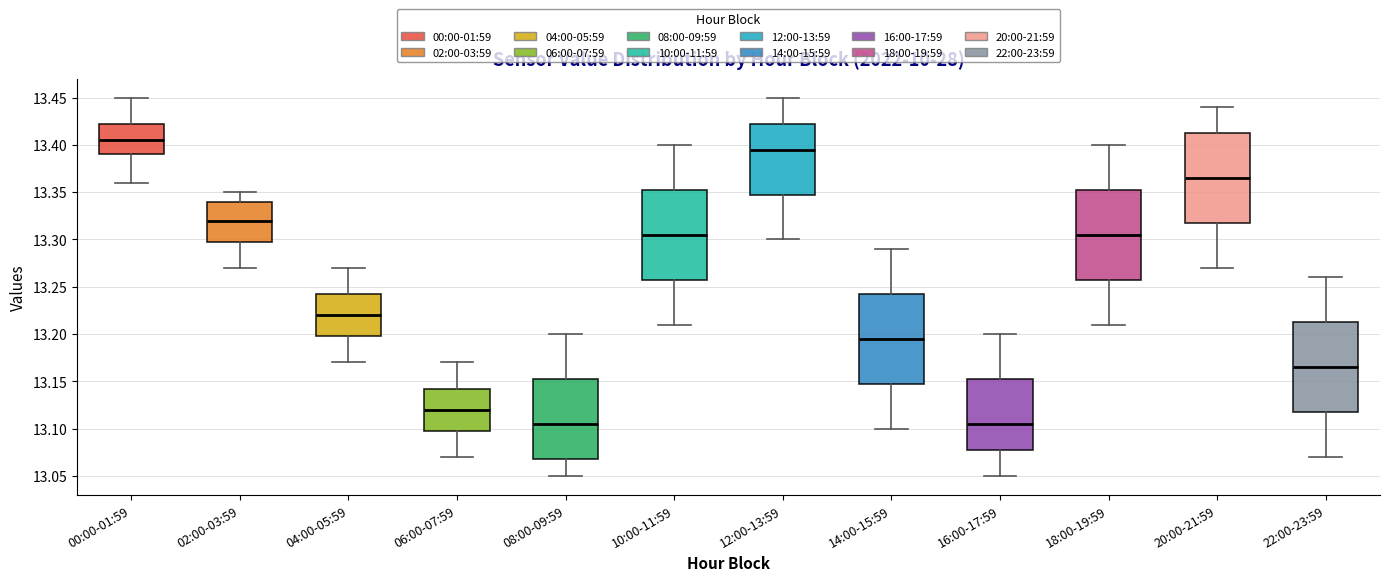

Reading left to right, transcribe this box plot: for each box, give where its median line is, the range the box spans, and where its two whiskers end, as read against the y-axis. The values are not printed on the chart, so give them approximately, as read against the axis.

00:00-01:59: median 13.405, box 13.390 to 13.425, whiskers 13.360 to 13.450
02:00-03:59: median 13.320, box 13.300 to 13.340, whiskers 13.270 to 13.350
04:00-05:59: median 13.220, box 13.200 to 13.245, whiskers 13.170 to 13.270
06:00-07:59: median 13.120, box 13.100 to 13.145, whiskers 13.070 to 13.170
08:00-09:59: median 13.105, box 13.070 to 13.155, whiskers 13.050 to 13.200
10:00-11:59: median 13.305, box 13.260 to 13.355, whiskers 13.210 to 13.400
12:00-13:59: median 13.395, box 13.350 to 13.425, whiskers 13.300 to 13.450
14:00-15:59: median 13.195, box 13.150 to 13.245, whiskers 13.100 to 13.290
16:00-17:59: median 13.105, box 13.080 to 13.155, whiskers 13.050 to 13.200
18:00-19:59: median 13.305, box 13.260 to 13.355, whiskers 13.210 to 13.400
20:00-21:59: median 13.365, box 13.320 to 13.415, whiskers 13.270 to 13.440
22:00-23:59: median 13.165, box 13.120 to 13.215, whiskers 13.070 to 13.260